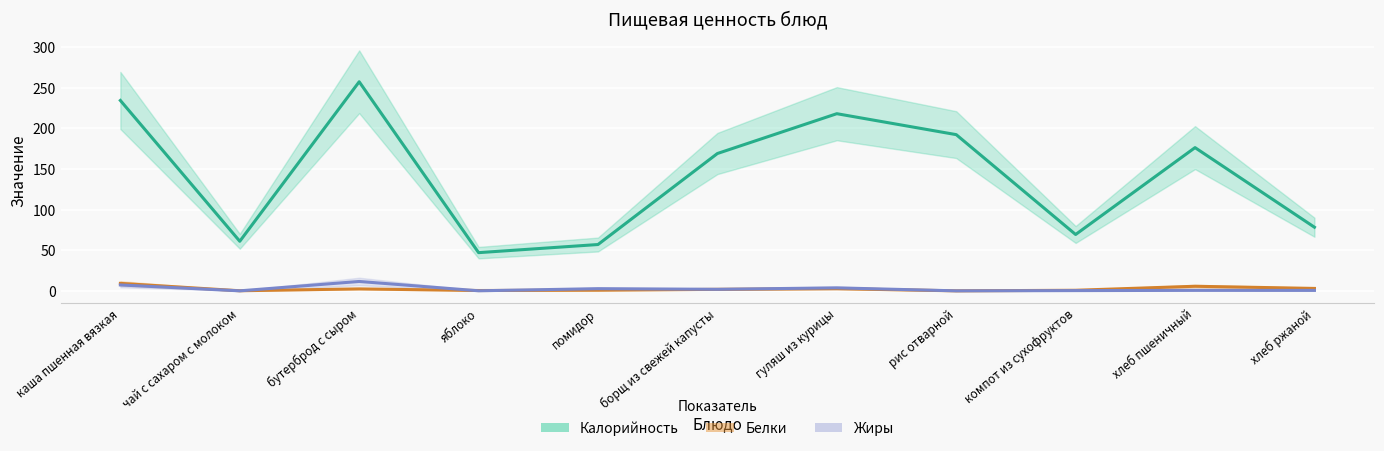

Is this an area chart (filled region under the line)?

No